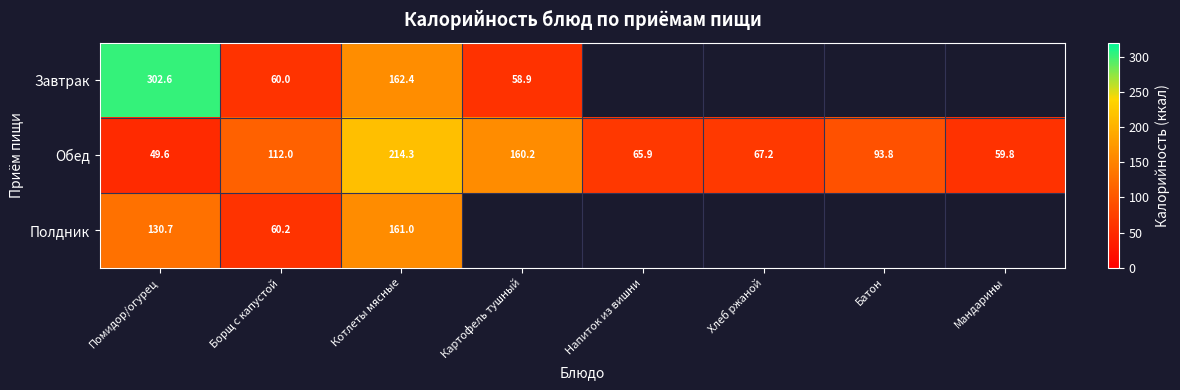

List the labels in order of Обед value, largest first.

Котлеты мясные, Картофель тушный, Борщ с капустой, Батон, Хлеб ржаной, Напиток из вишни, Мандарины, Помидор/огурец